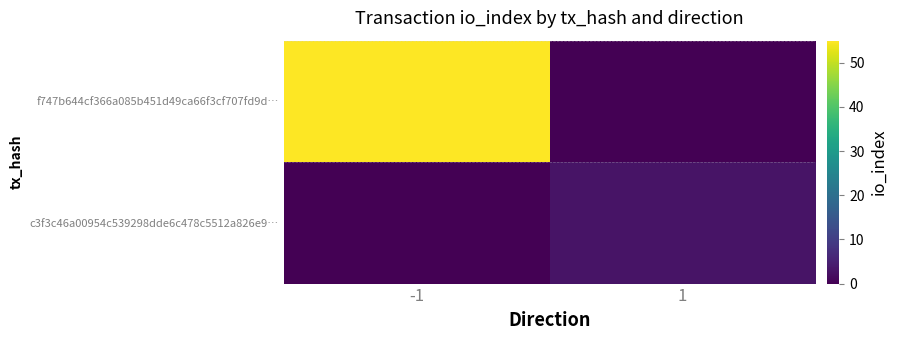

What is the greatest value displayed?

55